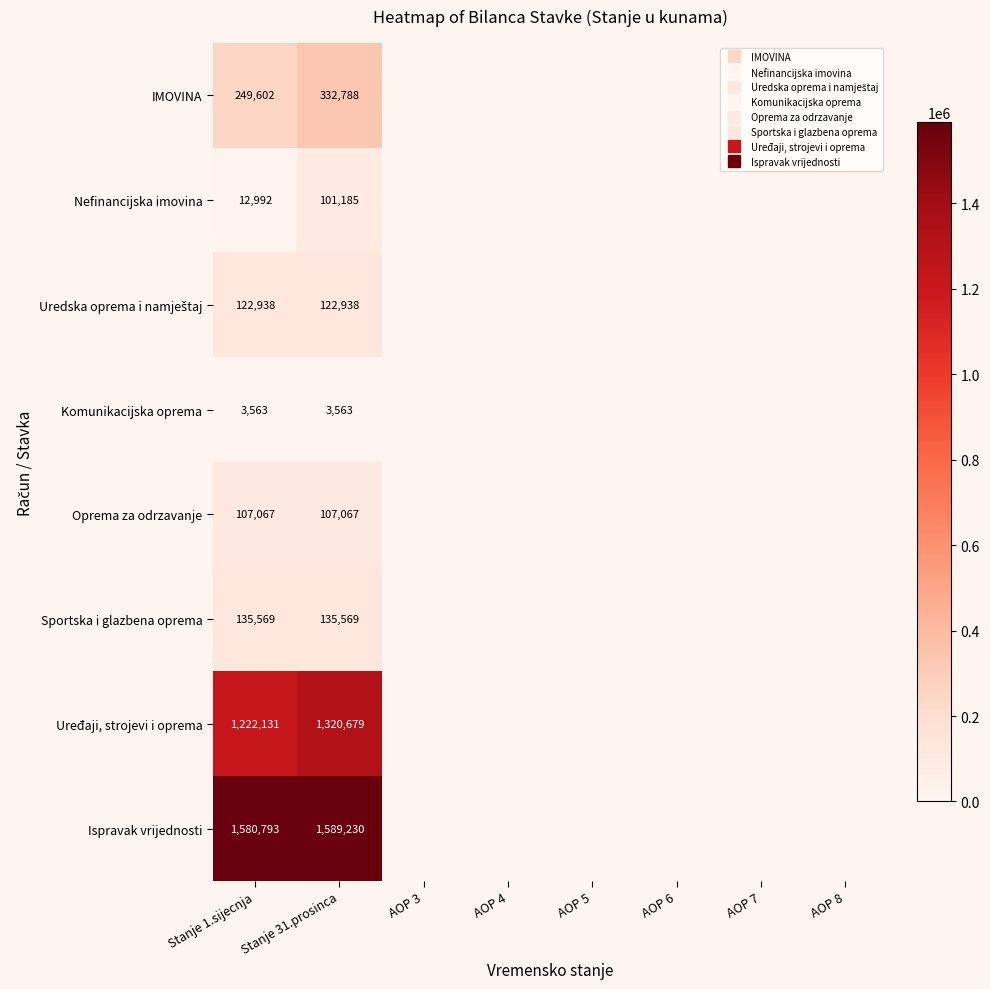

Is the value of Komunikacijska oprema at AOP 5 greater than the value of Uređaji, strojevi i oprema at AOP 7?

No